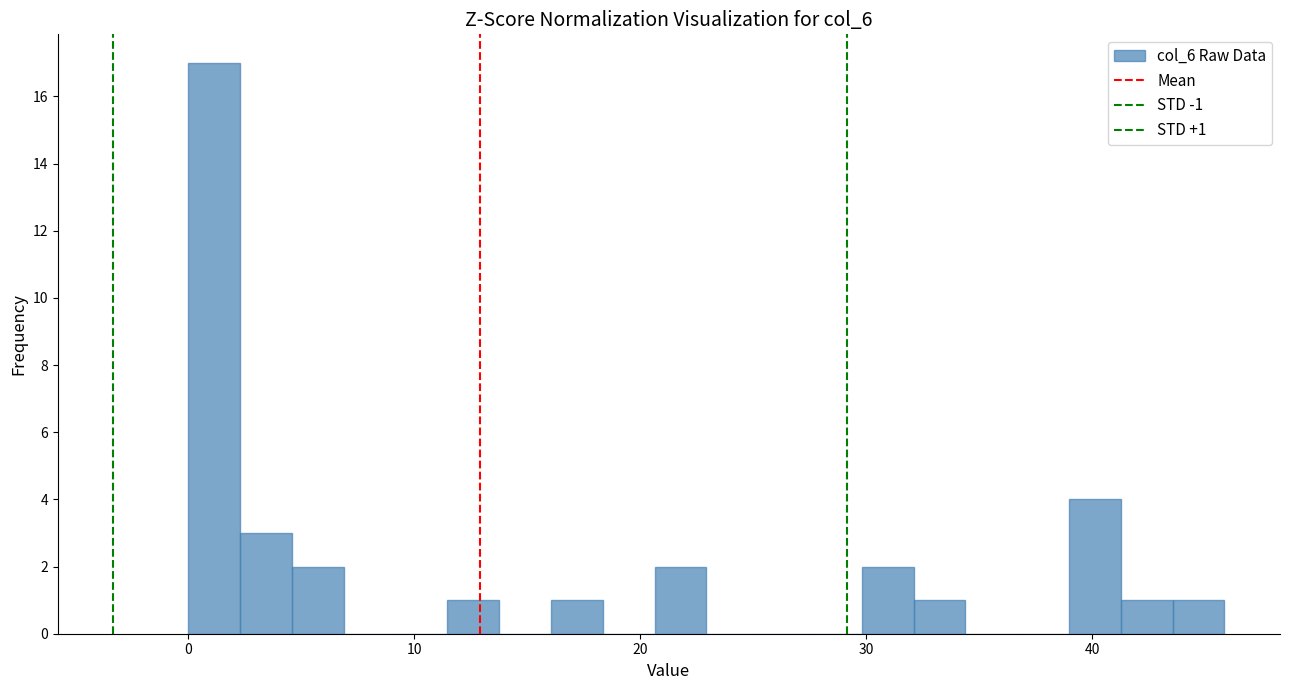

Read against the x-axis, roughly where is the centre of the tallest bar?

1